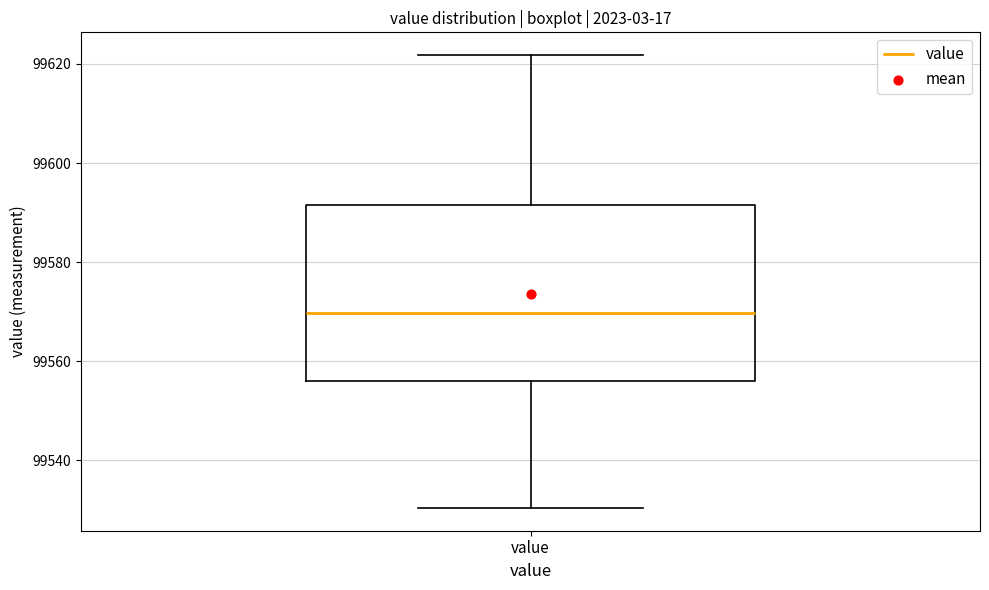

Read this box plot against the y-axis: the position of the median line, the range covered by the box, and the ends of both whiskers. The values are not printed on the chart, so give them approximately, as read against the axis.

median 99570, box 99556 to 99592, whiskers 99530 to 99622